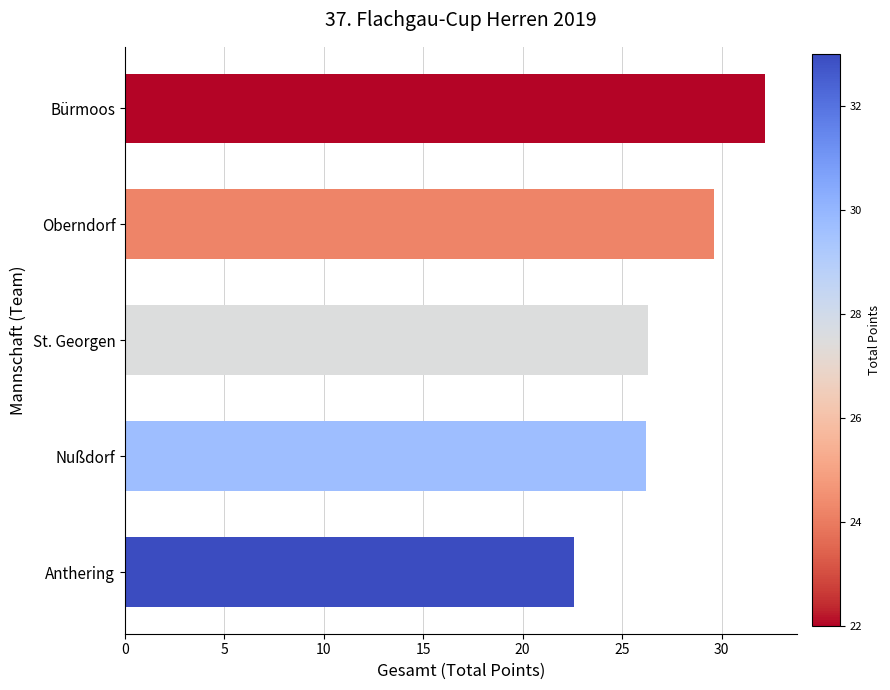

What is the sum of all values?

136.9